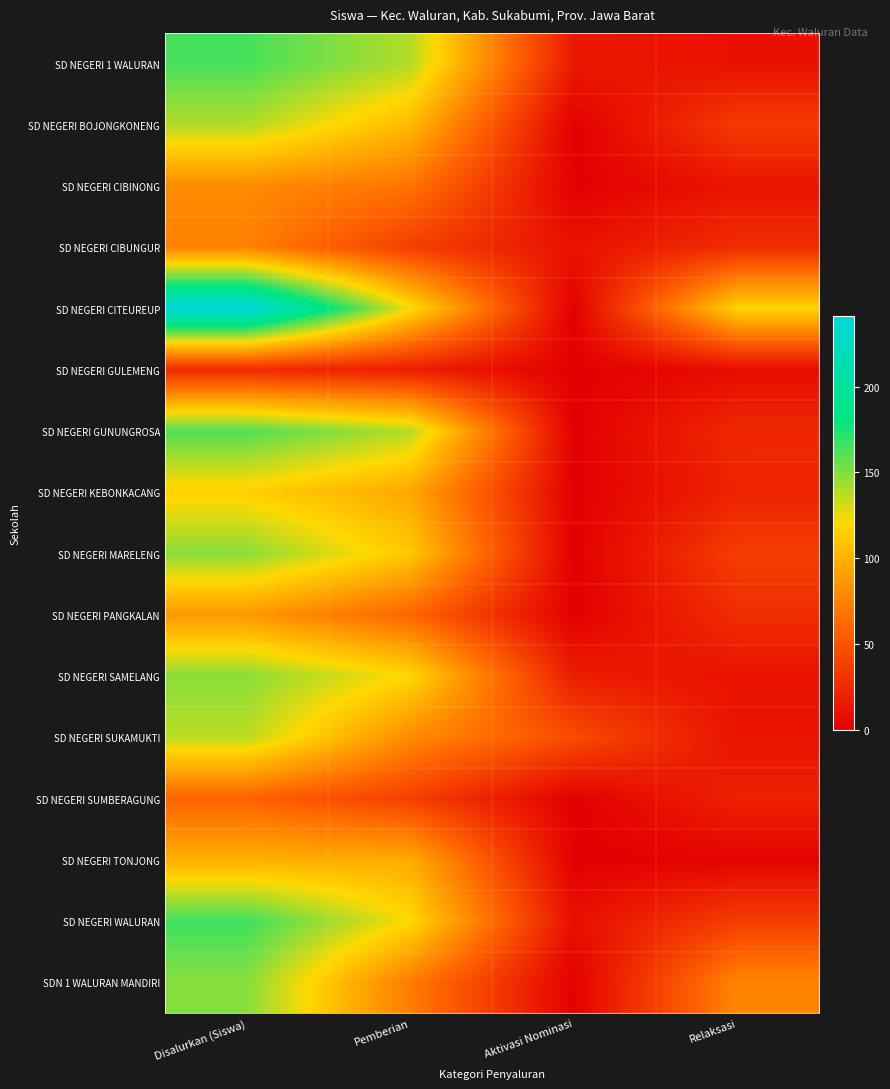

Between Pemberian and Aktivasi Nominasi, which is larger?

Pemberian